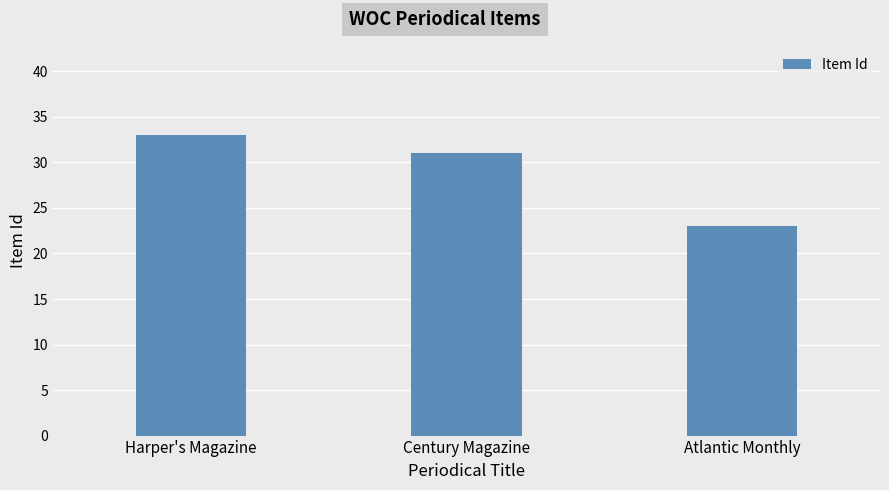

Are the bars horizontal?

No